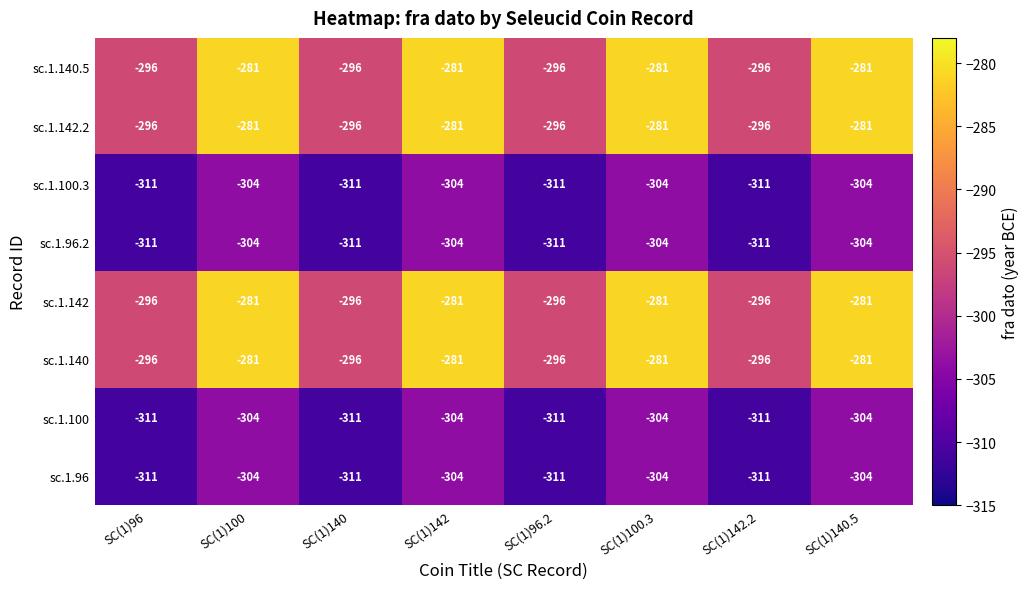

What is the difference between the highest and lowest values at SC(1)142.2?

15